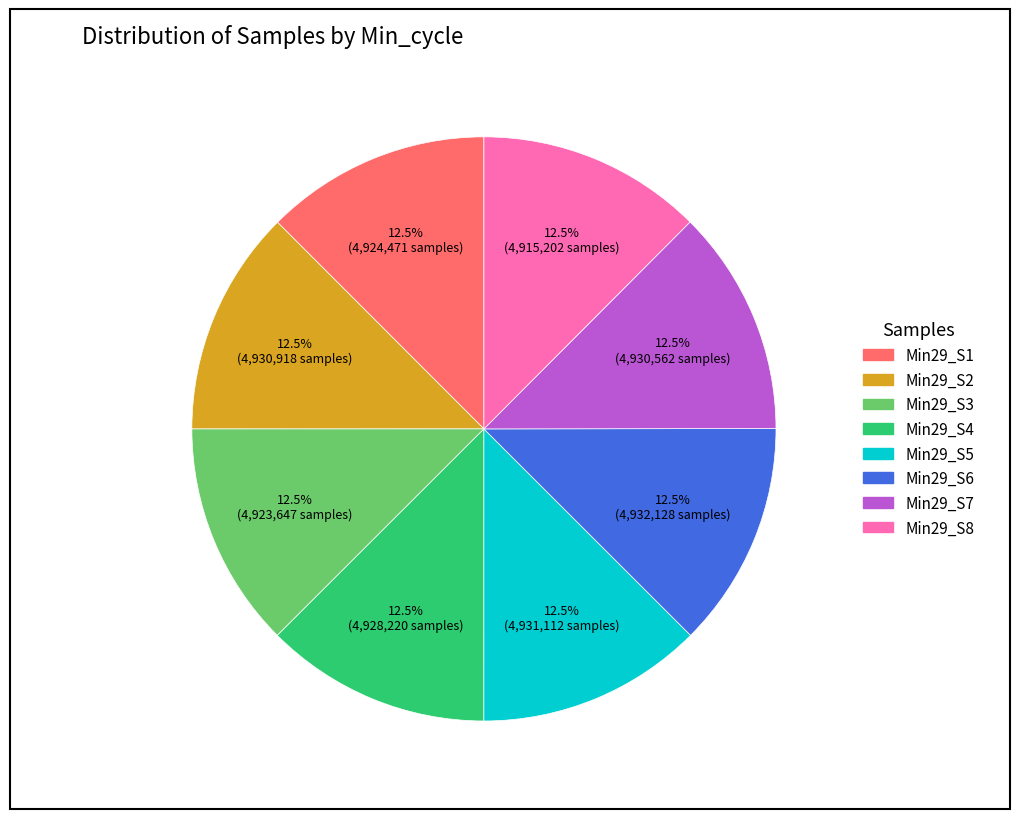

Is there a majority slice in this chart?

No